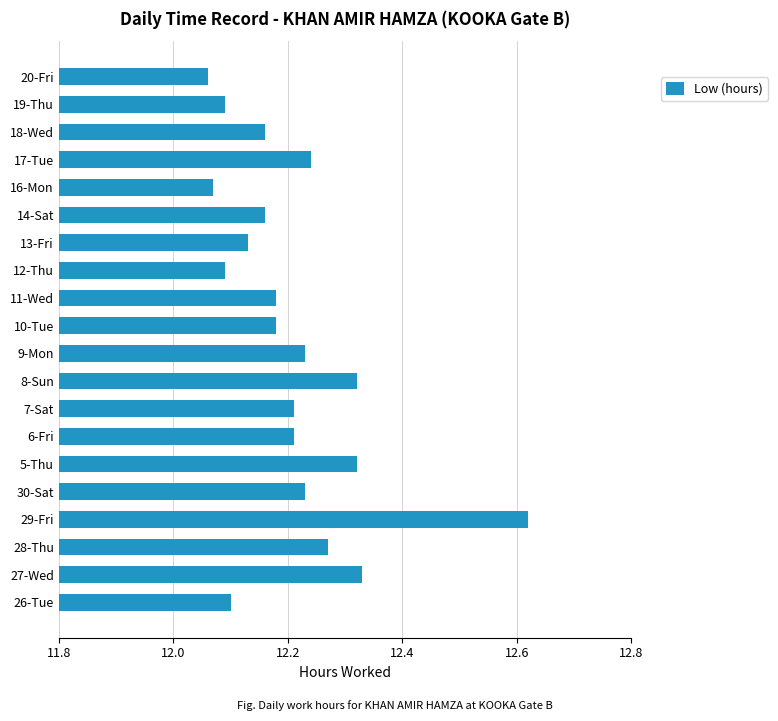

The value at 14-Sat is 19.4. True or false?

False